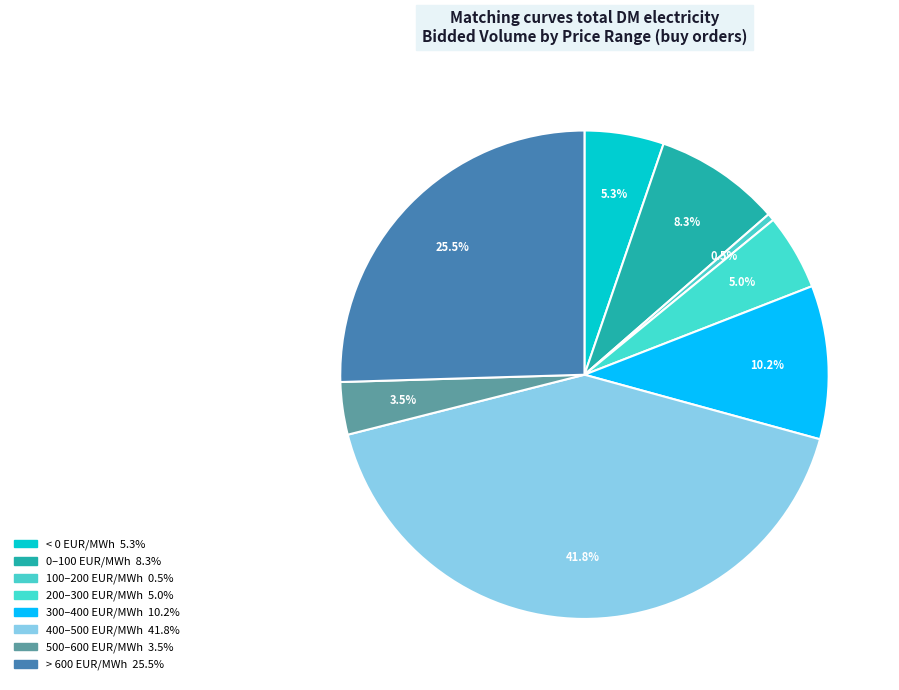

How many segments does this pie chart have?

8